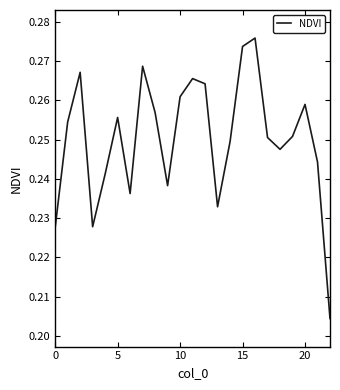

The chart shows a value of 0.1 at 0. True or false?

False